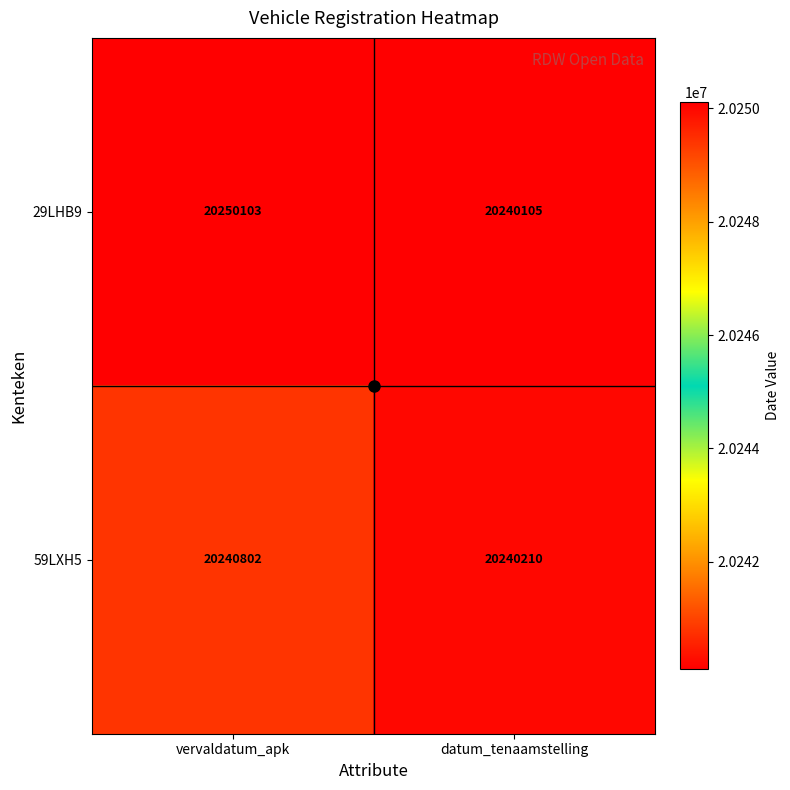

What is the average value of the 59LXH5 series?

20240506